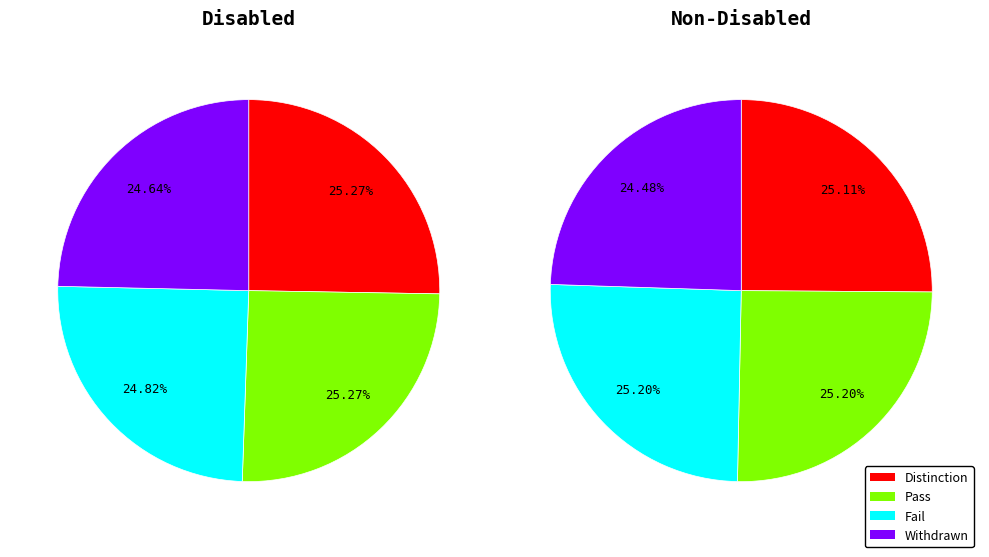

Combined, what portion of the pie is 0 and 1?

100.0%